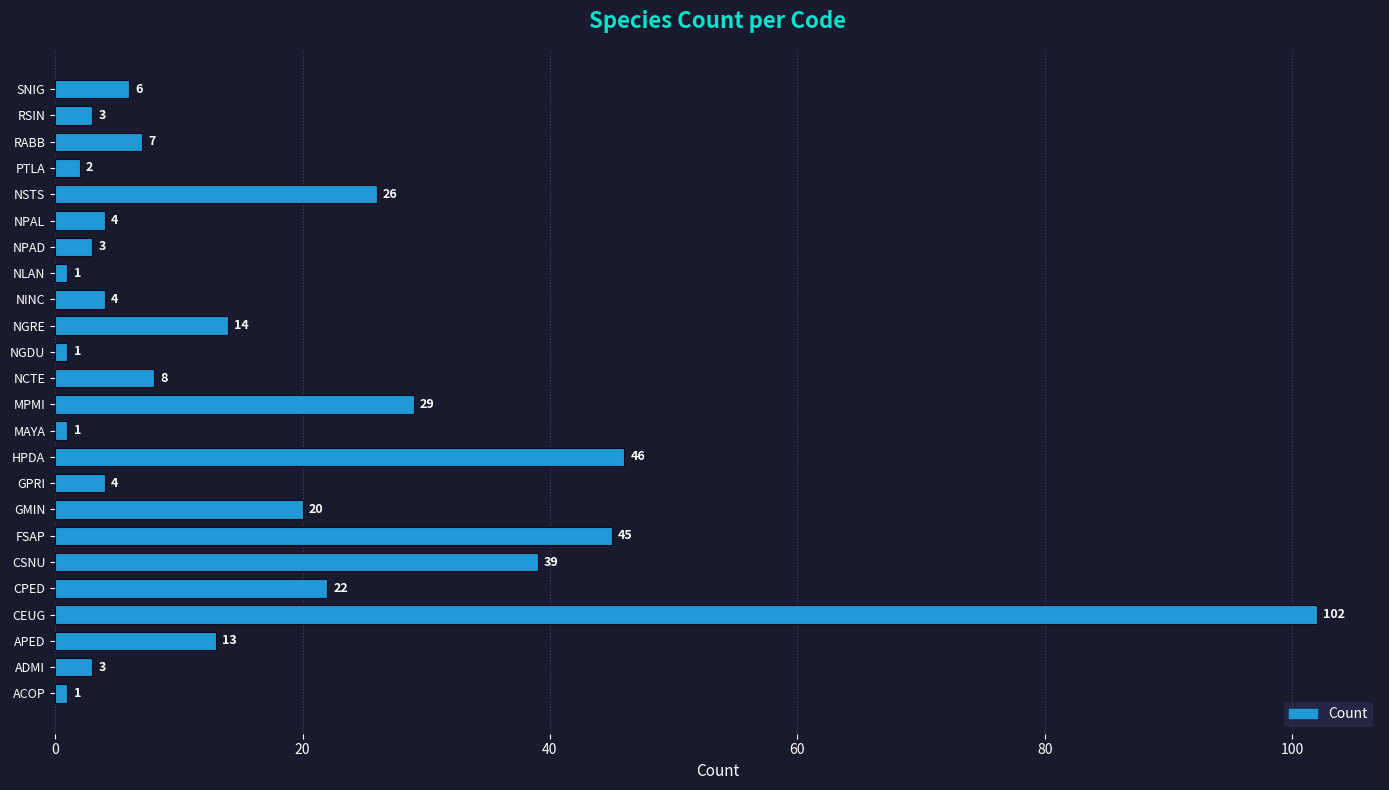

At which category does the chart reach its peak across all series?

CEUG